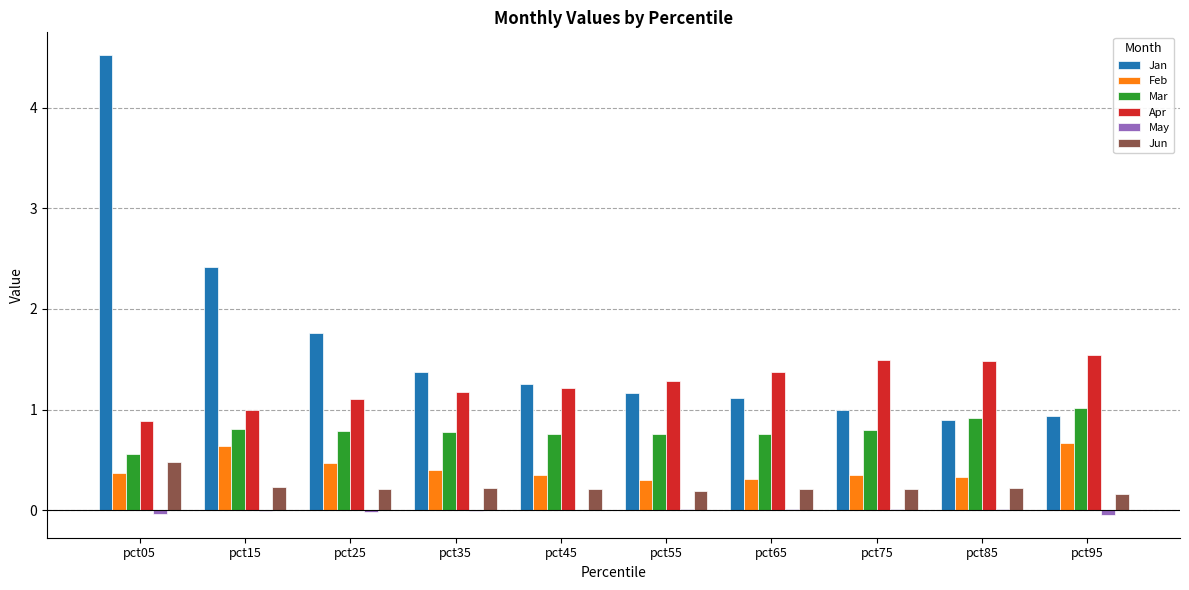

What is the sum of the Apr values at pct55 and pct45?

2.5